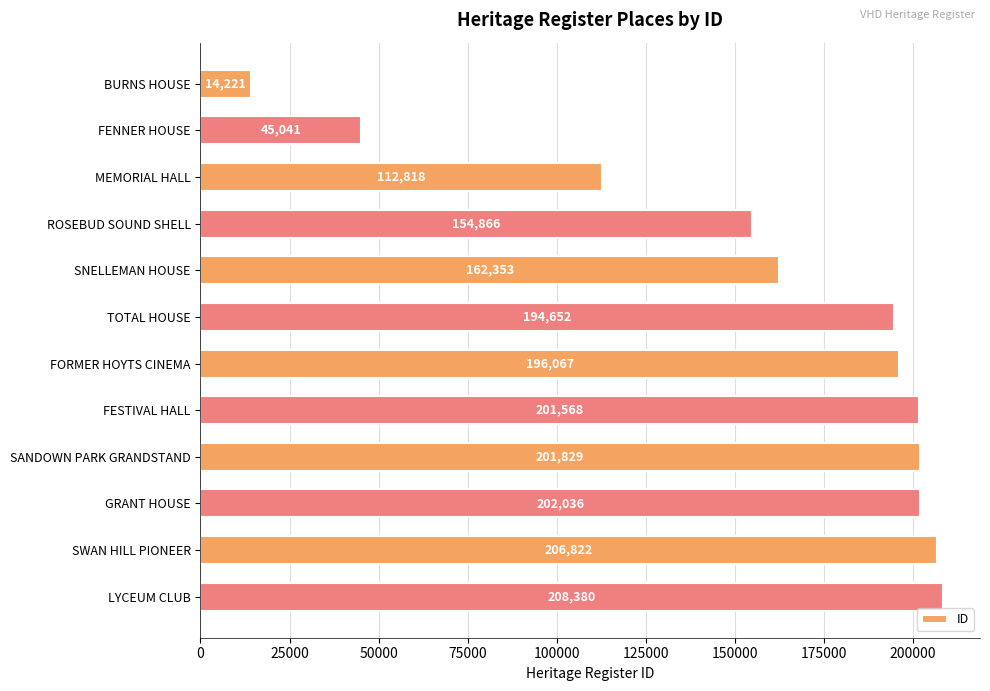

Approximately how many times larger is the value at FESTIVAL HALL compared to BURNS HOUSE?

14.2